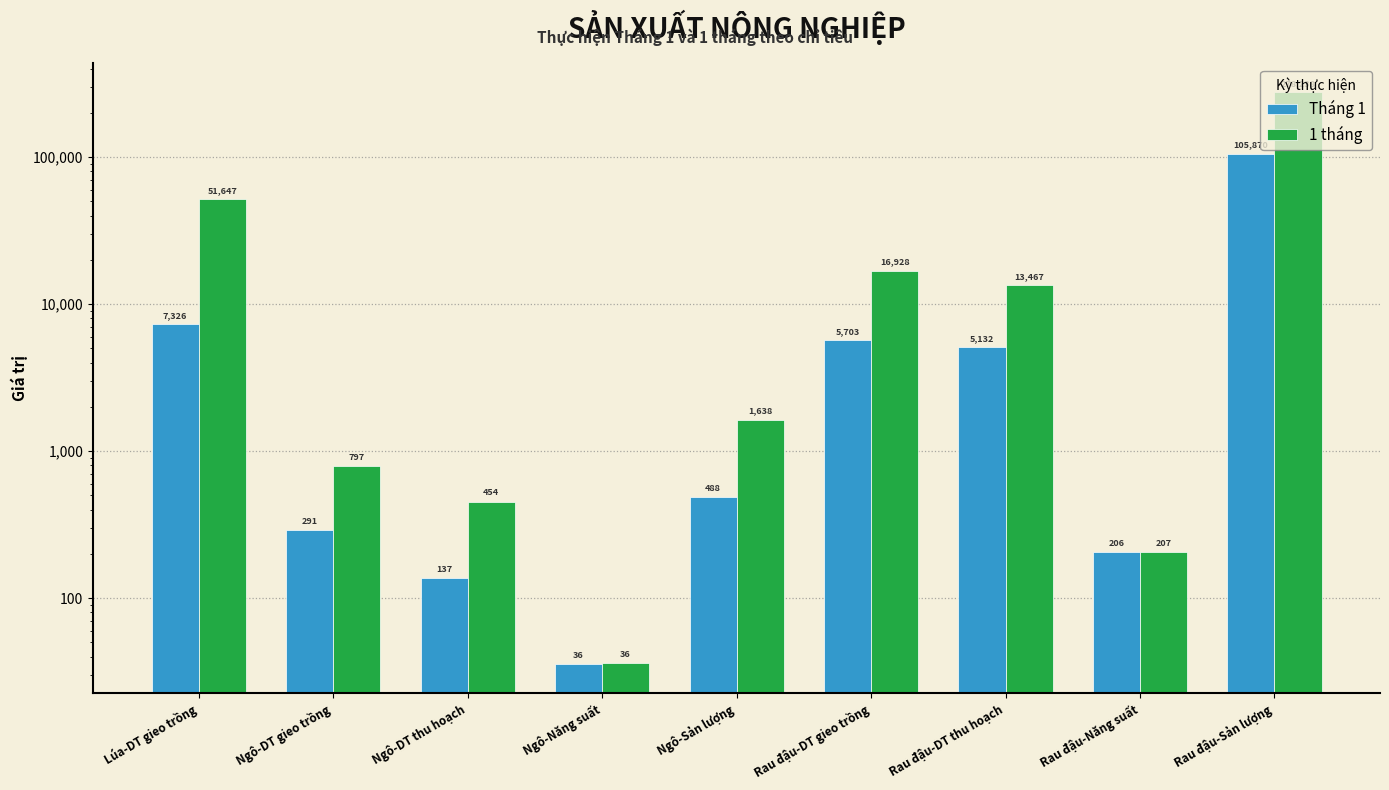

Are the bars horizontal?

No